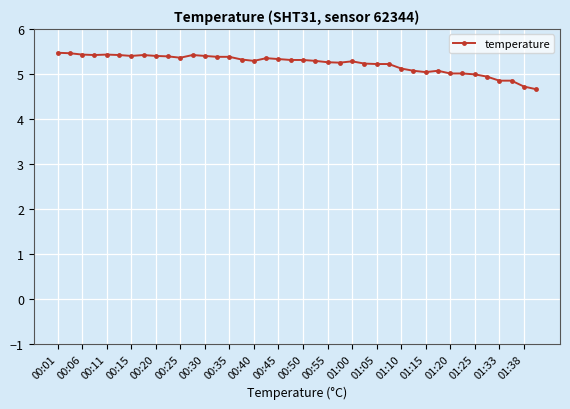

What is the average value?

5.2